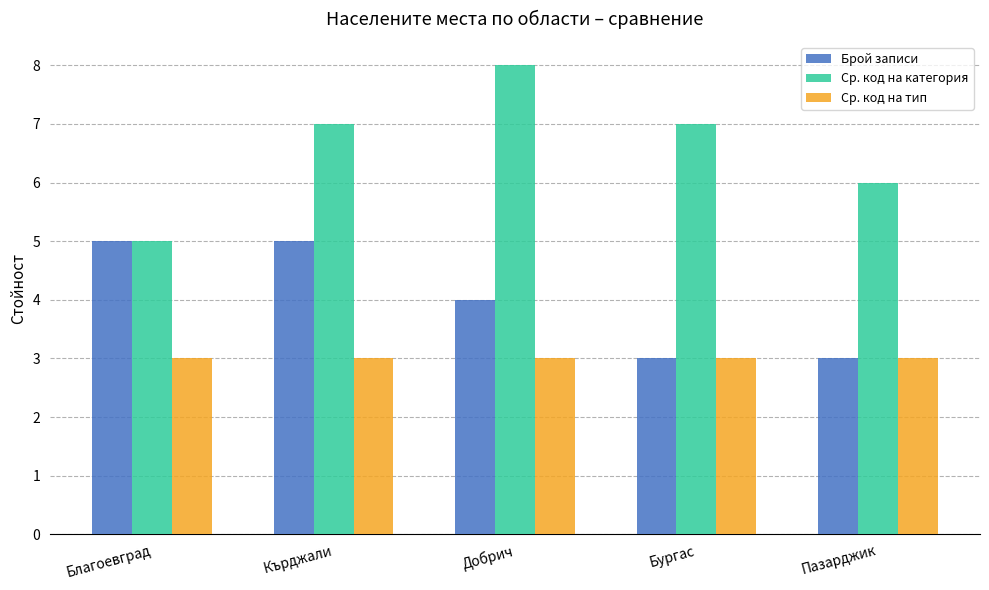

What is the label of the 5th bar from the left?

Пазарджик